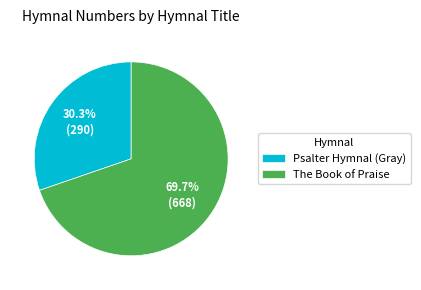

To the nearest percent, what is the combined percentage of The Book of Praise and Psalter Hymnal (Gray)?

100%